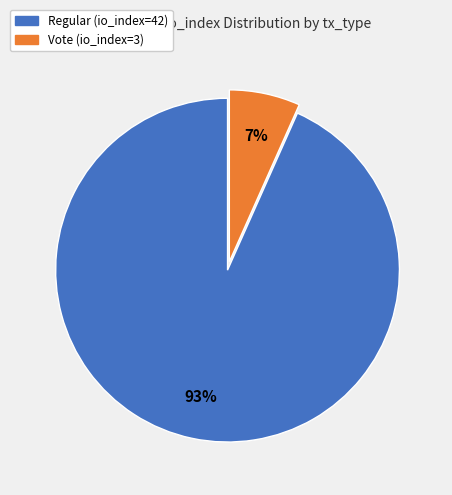

Do Vote (io_index=3) and Regular (io_index=42) together represent more than half of the pie?

Yes